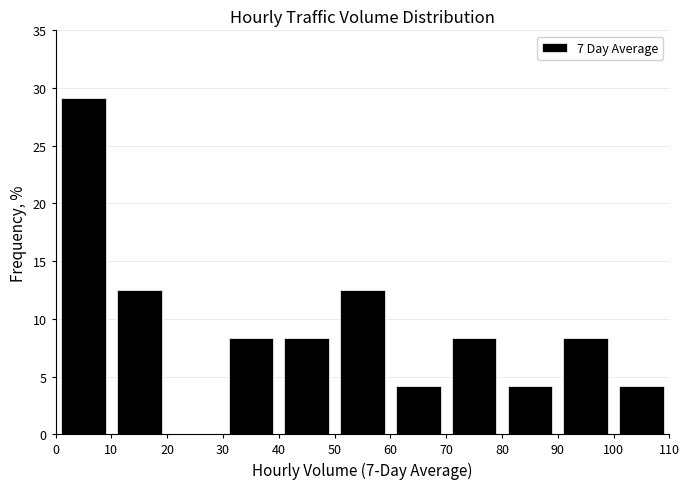

Over which range of the x-axis is the bar tallest?

0 to 10